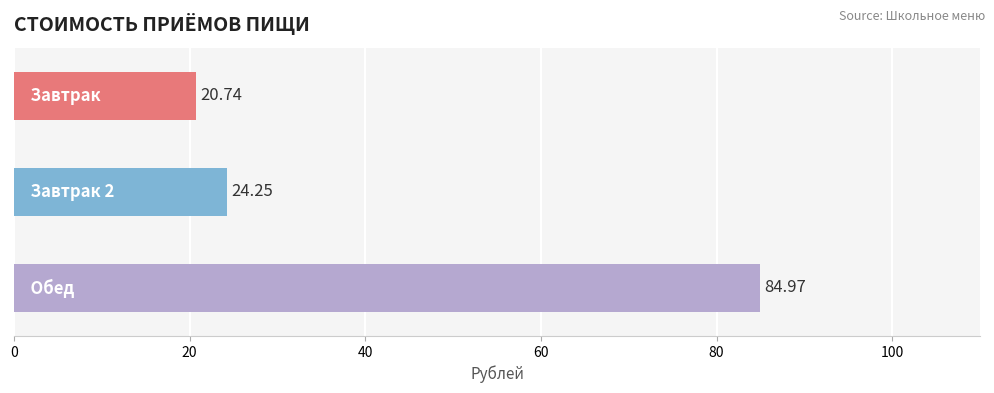

What is the difference between the second highest and minimum values?

3.5